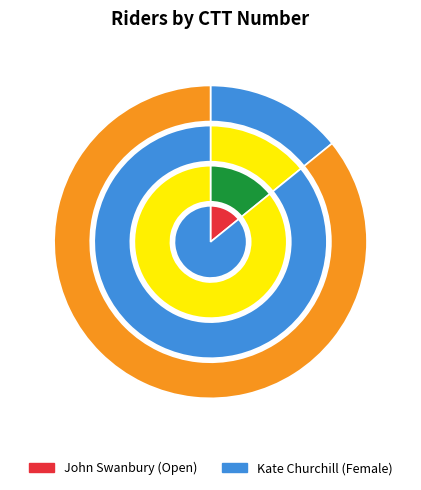

To the nearest percent, what portion does Kate Churchill represent?

86%